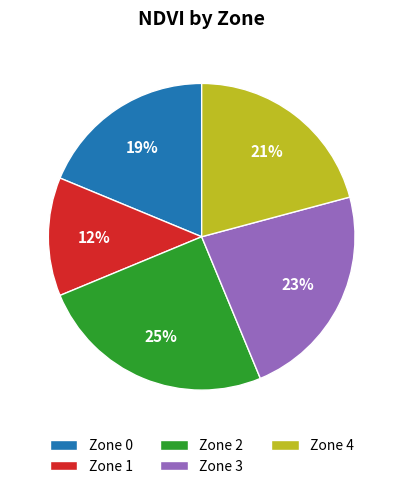

To the nearest percent, what percentage of the pie is Zone 3?

23%